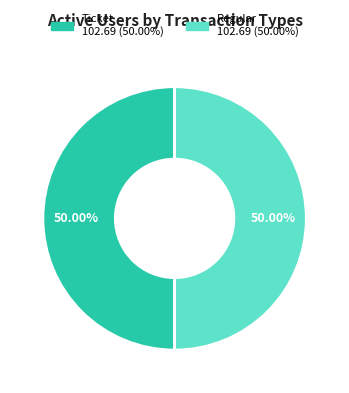

True or false: Ticket accounts for 1% of the total.

False